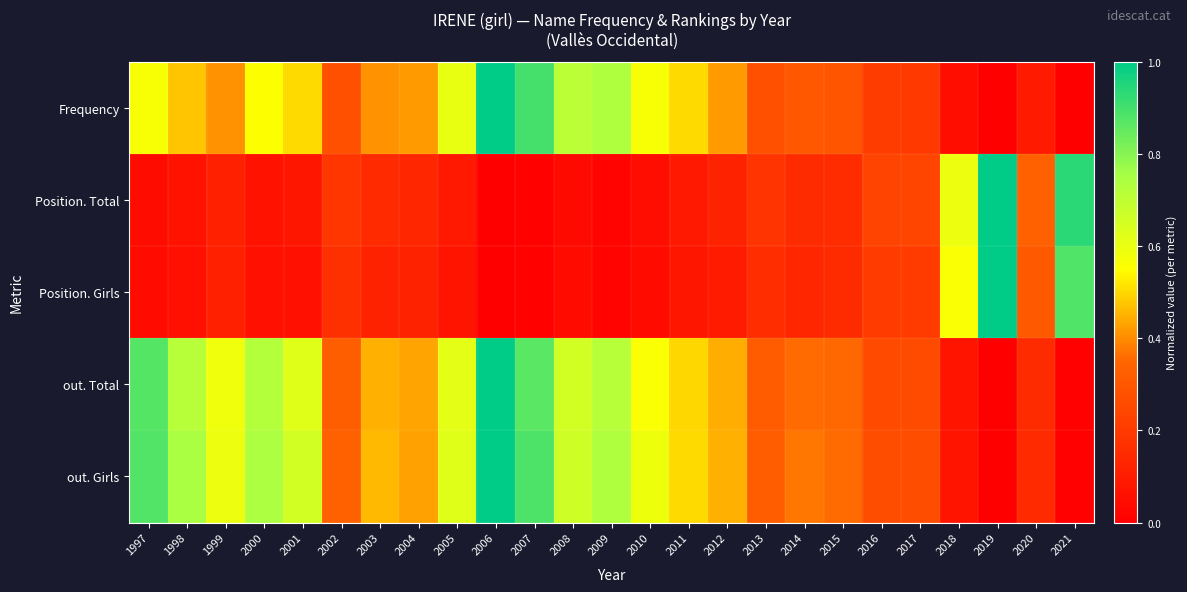

Reading left to right, transcribe all the data shown in this chart.

Frequency: 1997=0.6	1998=0.5	1999=0.4	2000=0.6	2001=0.5	2002=0.3	2003=0.4	2004=0.4	2005=0.6	2006=1.0	2007=0.9	2008=0.7	2009=0.7	2010=0.6	2011=0.5	2012=0.4	2013=0.3	2014=0.3	2015=0.3	2016=0.2	2017=0.2	2018=0.1	2019=0.0	2020=0.1	2021=0.0
Position. Total: 1997=0.0	1998=0.1	1999=0.1	2000=0.1	2001=0.1	2002=0.2	2003=0.1	2004=0.1	2005=0.1	2006=0.0	2007=0.0	2008=0.0	2009=0.0	2010=0.0	2011=0.1	2012=0.1	2013=0.2	2014=0.2	2015=0.2	2016=0.2	2017=0.2	2018=0.6	2019=1.0	2020=0.3	2021=0.9
Position. Girls: 1997=0.0	1998=0.1	1999=0.1	2000=0.1	2001=0.1	2002=0.2	2003=0.1	2004=0.1	2005=0.1	2006=0.0	2007=0.0	2008=0.0	2009=0.0	2010=0.0	2011=0.1	2012=0.1	2013=0.2	2014=0.1	2015=0.1	2016=0.2	2017=0.2	2018=0.6	2019=1.0	2020=0.3	2021=0.9
out. Total: 1997=0.9	1998=0.7	1999=0.6	2000=0.7	2001=0.6	2002=0.3	2003=0.4	2004=0.4	2005=0.6	2006=1.0	2007=0.9	2008=0.7	2009=0.7	2010=0.6	2011=0.5	2012=0.4	2013=0.3	2014=0.4	2015=0.4	2016=0.3	2017=0.3	2018=0.1	2019=0.0	2020=0.1	2021=0.0
out. Girls: 1997=0.9	1998=0.7	1999=0.6	2000=0.7	2001=0.7	2002=0.3	2003=0.5	2004=0.4	2005=0.6	2006=1.0	2007=0.9	2008=0.7	2009=0.7	2010=0.6	2011=0.5	2012=0.4	2013=0.3	2014=0.4	2015=0.4	2016=0.3	2017=0.3	2018=0.1	2019=0.0	2020=0.1	2021=0.0